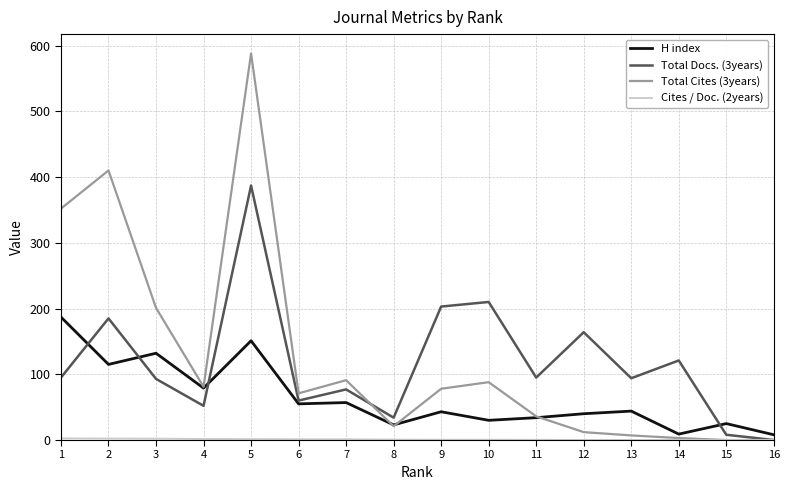

At which category is the sum across all series the highest?

5